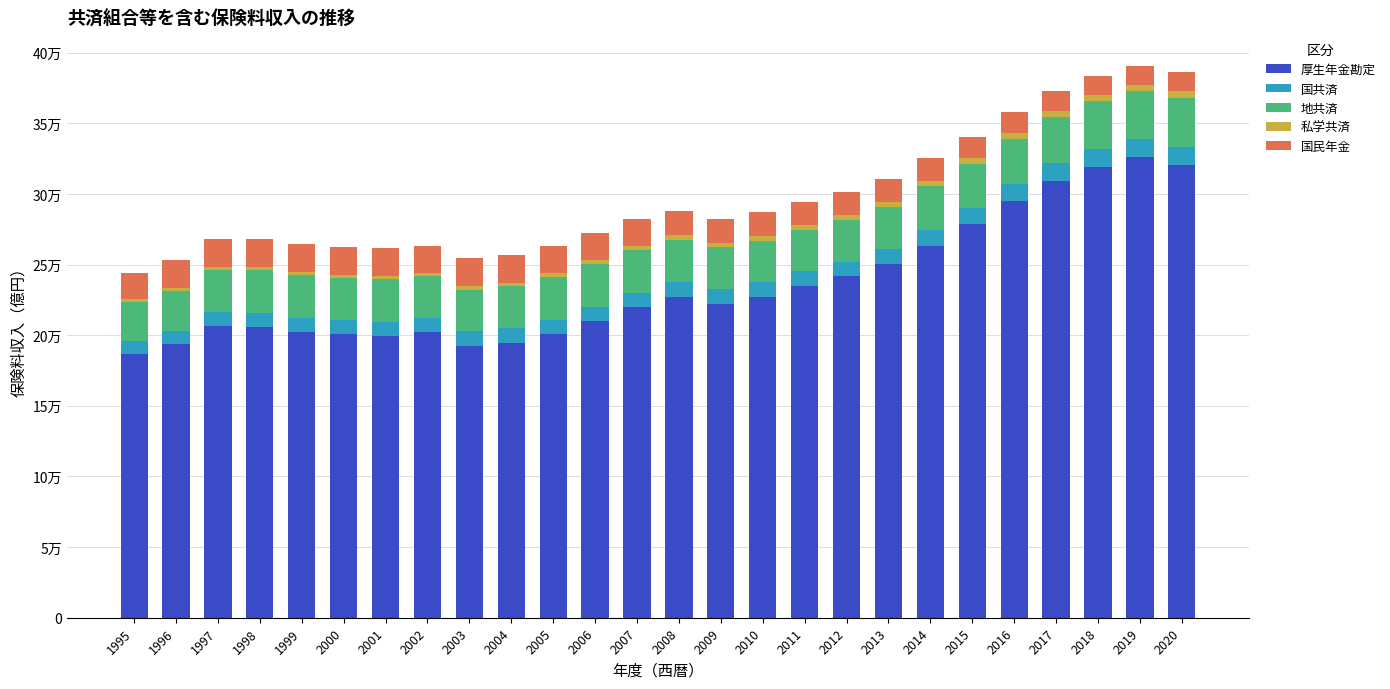

Which series changed the most between 2000 and 2001?

厚生年金勘定